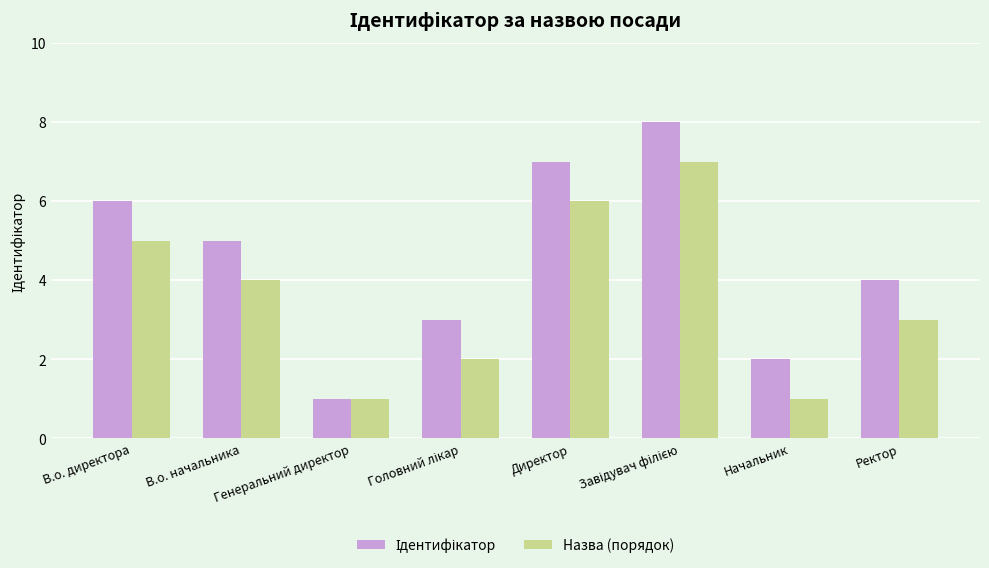

What is the difference between the maximum and minimum values in the Назва (порядок) series?

6